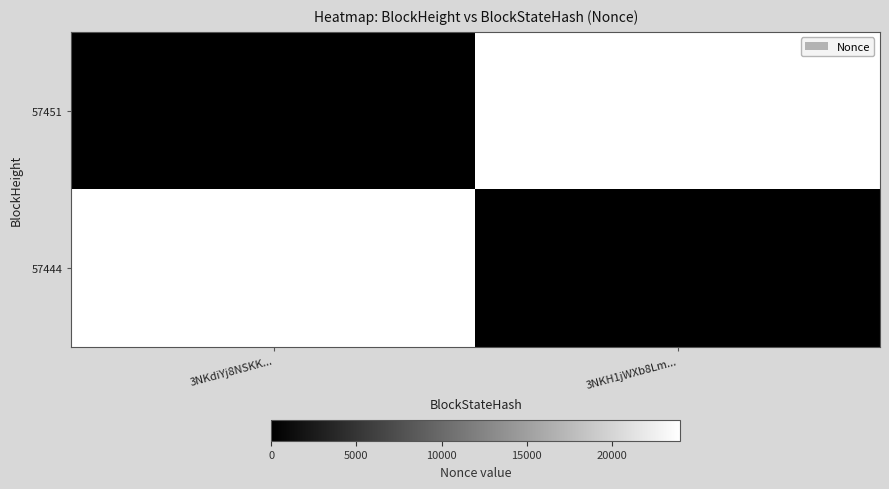

Reading left to right, transcribe all the data shown in this chart.

57451: 3NKdiYj8NSKK...=0	3NKH1jWXb8Lm...=24007
57444: 3NKdiYj8NSKK...=24007	3NKH1jWXb8Lm...=0